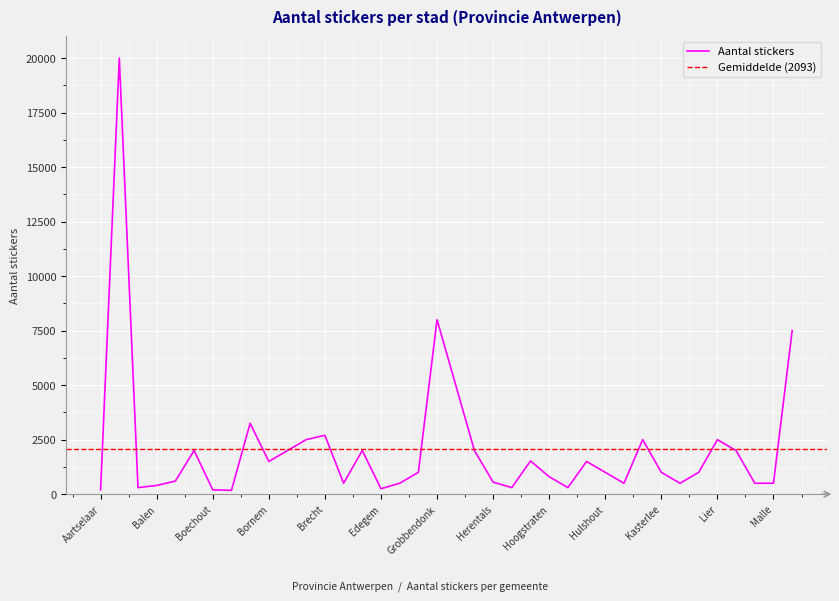

What is the value of the 18th point from the left?

1000